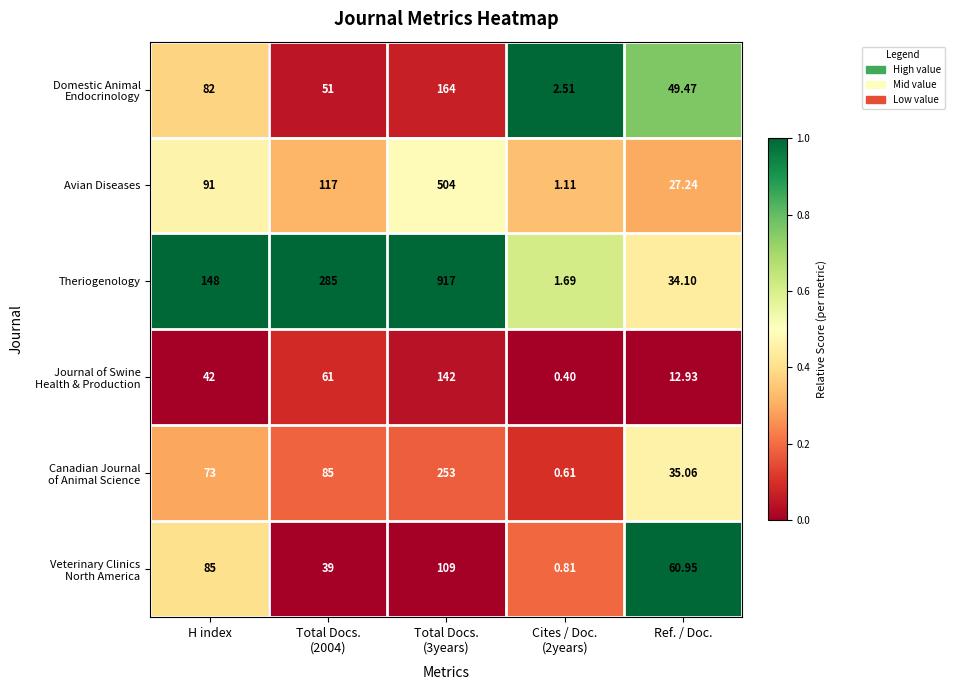

Count the number of categories in the chart.

5